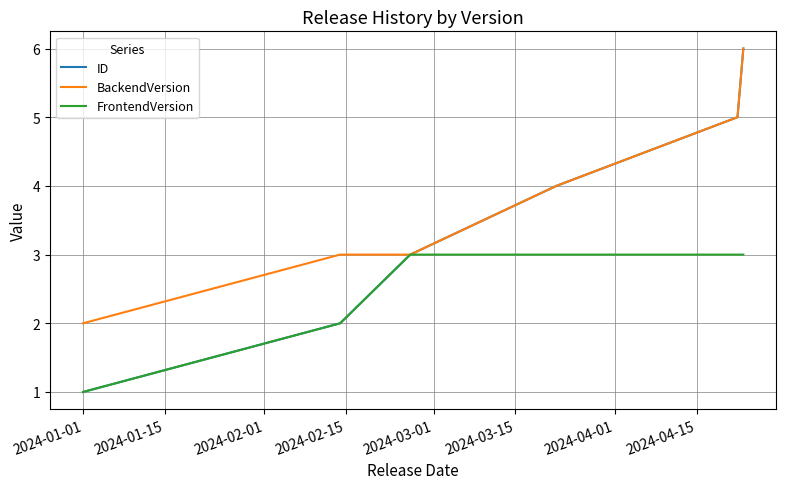

Which series has the largest range (max minus min)?

ID